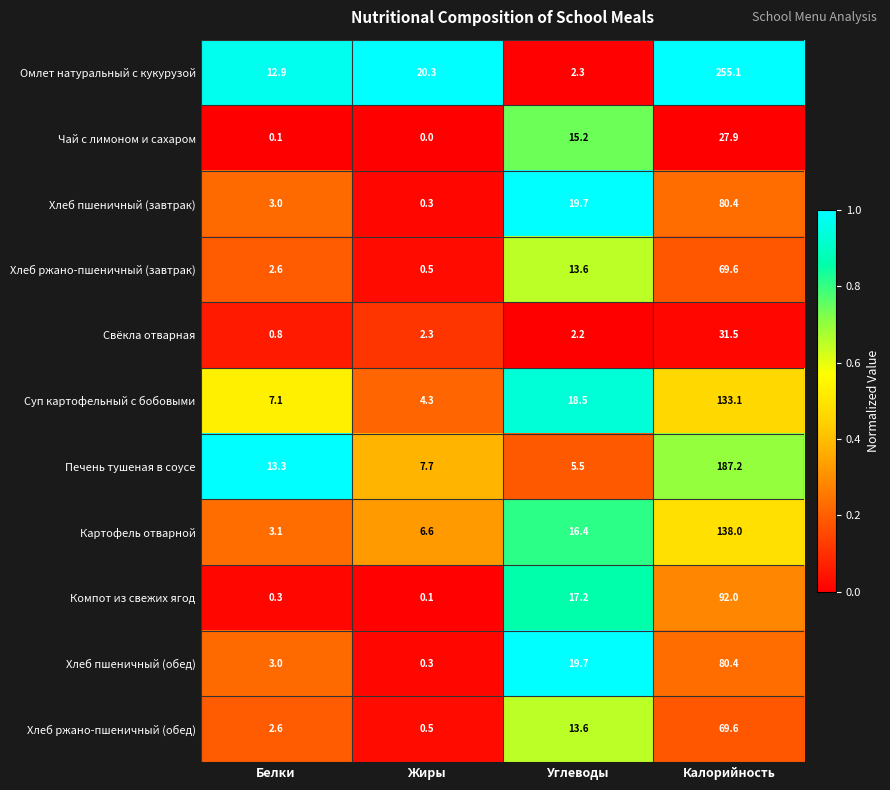

The value of Чай с лимоном и сахаром at Жиры is 0.0. True or false?

True